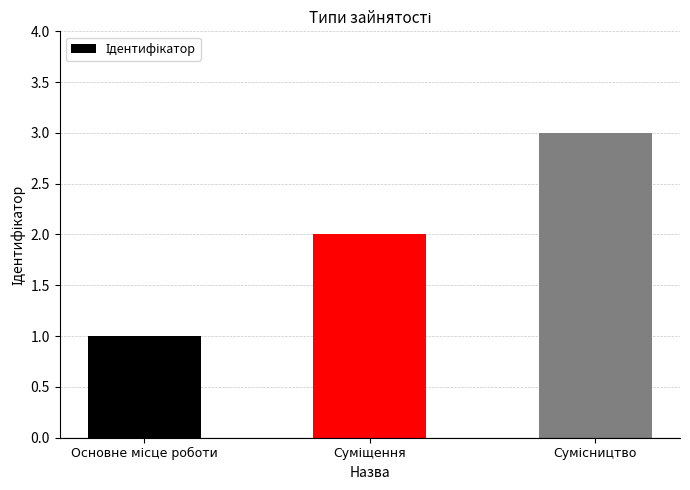

What is the maximum value shown in the chart?

3